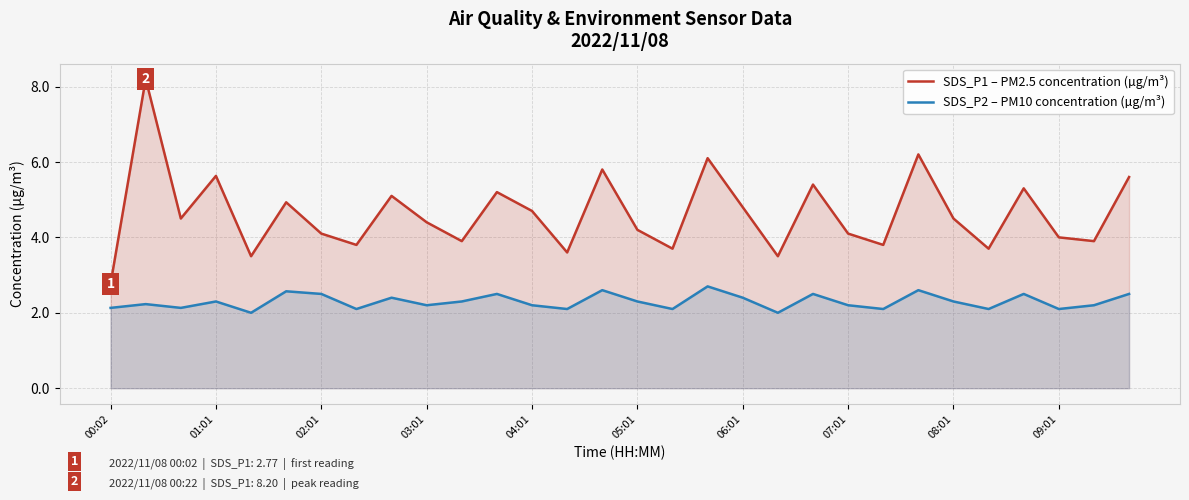

True or false: SDS_P1 – PM2.5 concentration (µg/m³) has a value of 6.4 at 09:01.

False